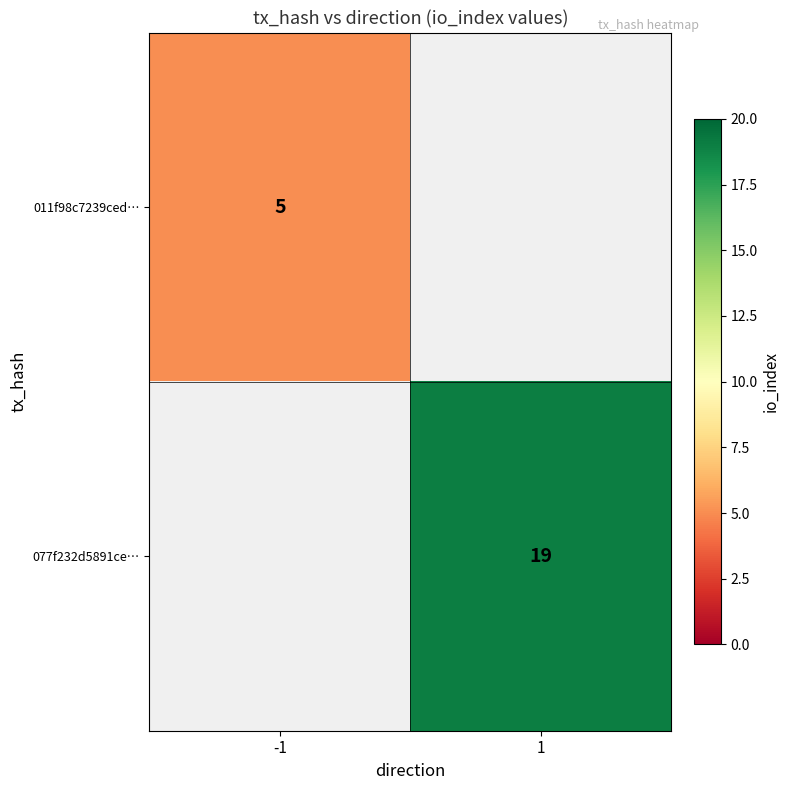

The 077f232d5891ce… series shows 11 at 1. True or false?

False